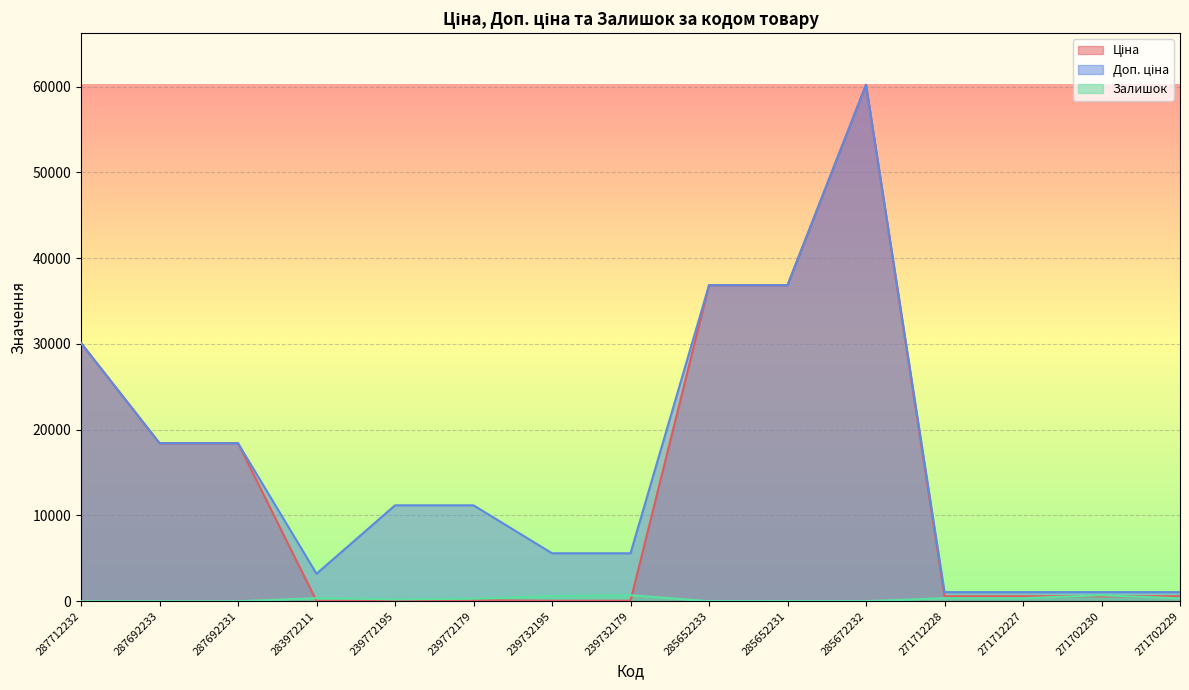

What are all the series names shown in the legend?

Ціна, Доп. ціна, Залишок